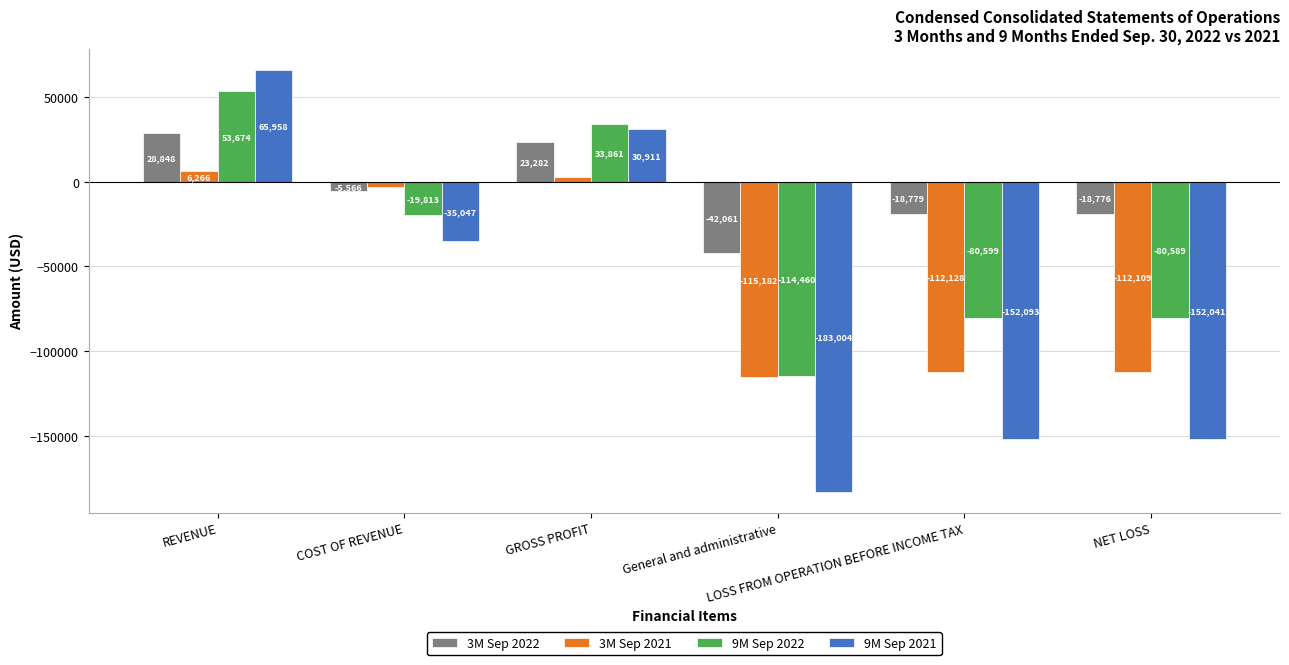

Reading left to right, extract all data points from this chart.

3M Sep 2022: 28848	-5566	23282	-42061	-18779	-18776
3M Sep 2021: 6266	-3212	3054	-115182	-112128	-112109
9M Sep 2022: 53674	-19813	33861	-114460	-80599	-80589
9M Sep 2021: 65958	-35047	30911	-183004	-152093	-152041